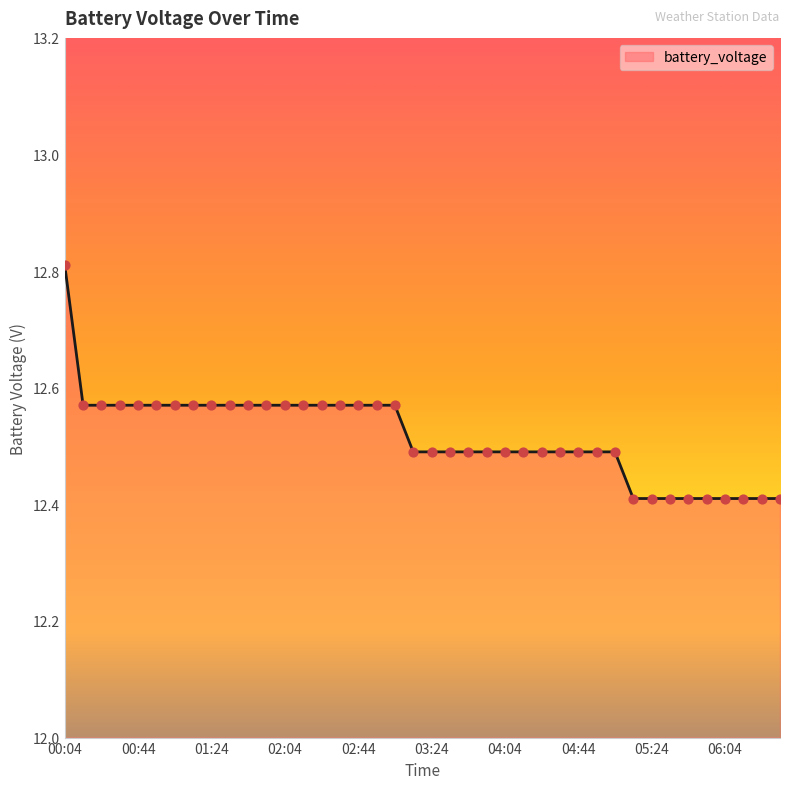

What is the greatest value displayed?

12.8